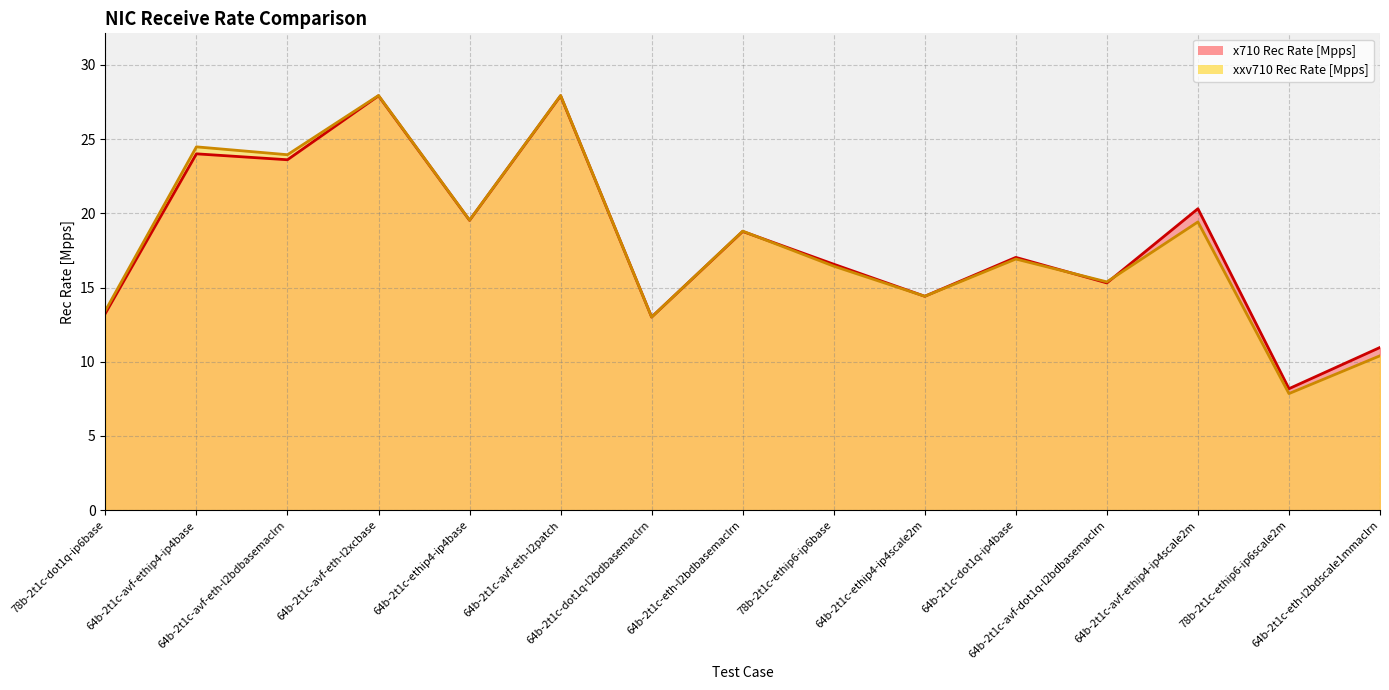

What is the difference between the maximum and minimum values in the x710 Rec Rate [Mpps] series?

19.7